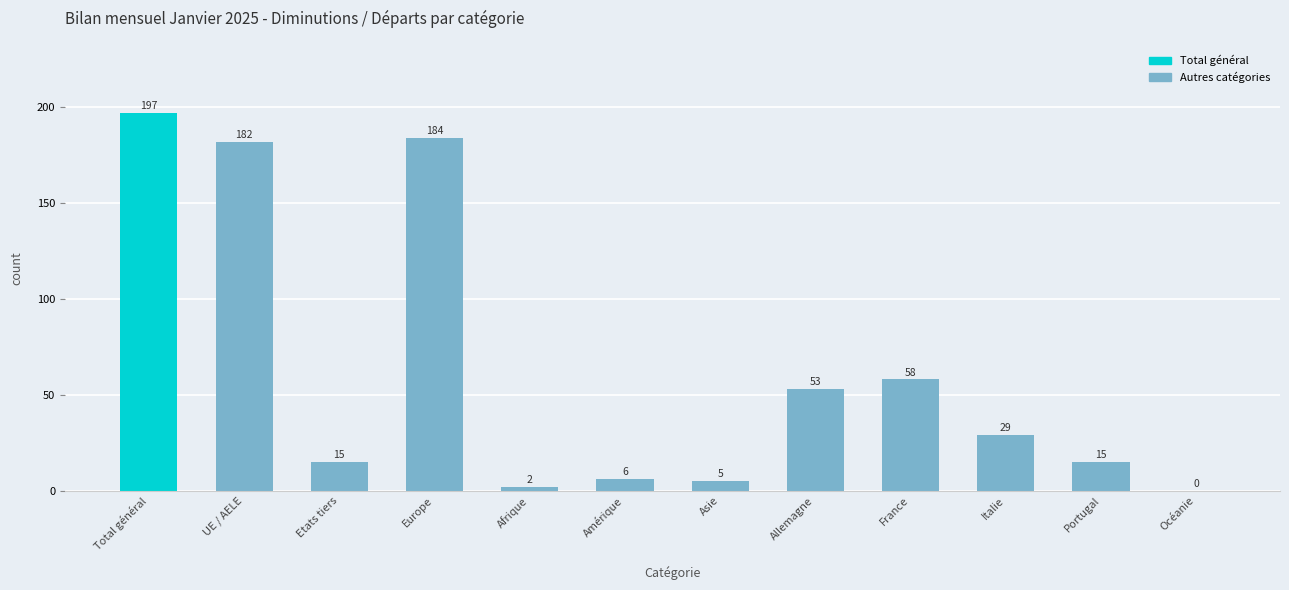

What is the sum of the values at UE / AELE and Italie?

211